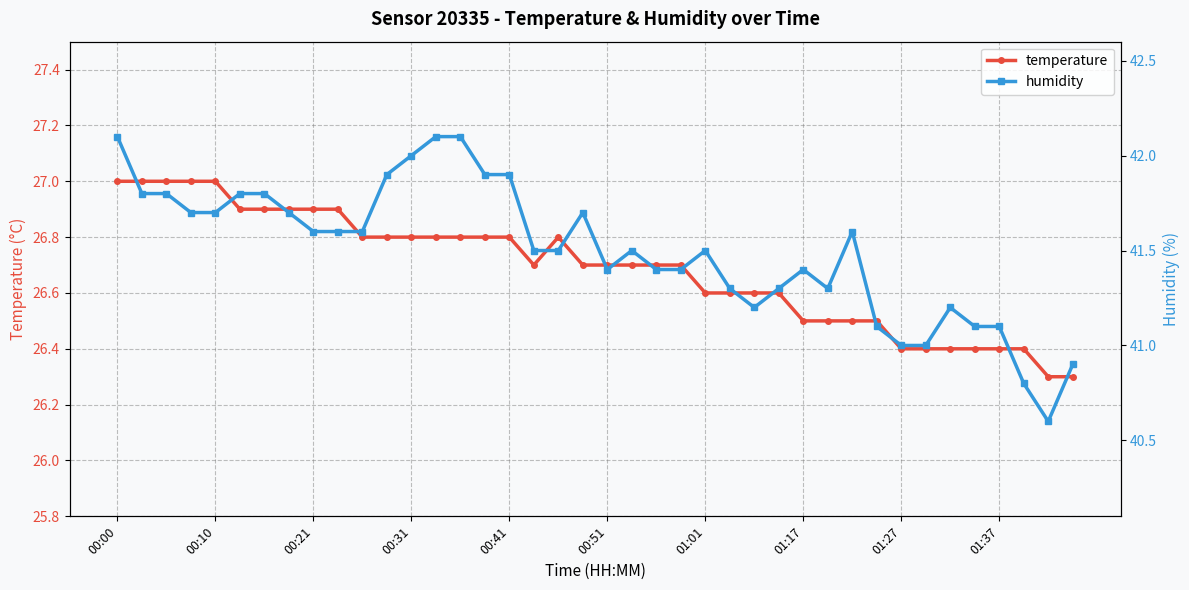

Which category has the highest value across all series?

00:00